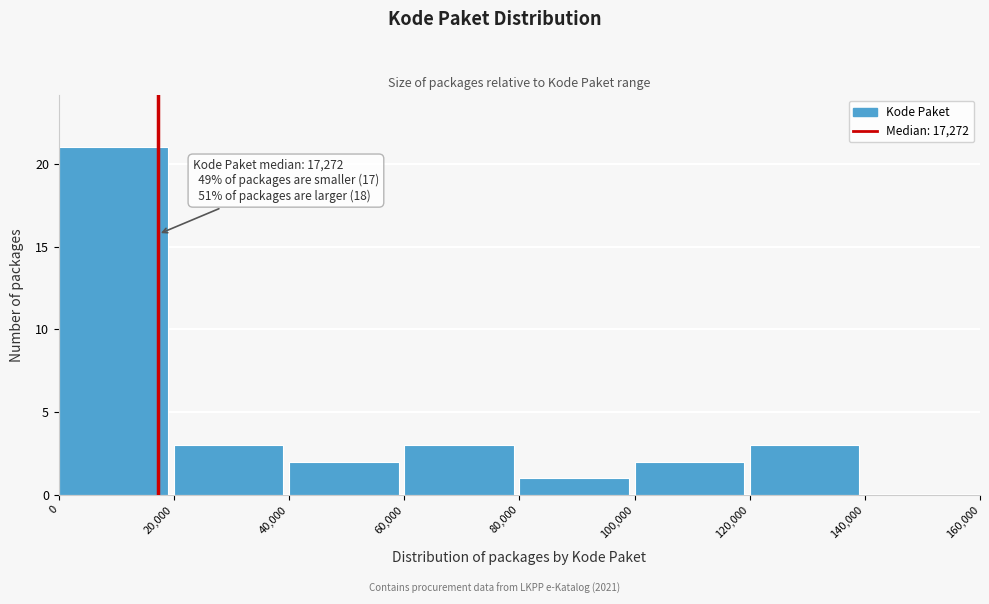

Which range on the x-axis has the tallest bar?

0 to 20,000